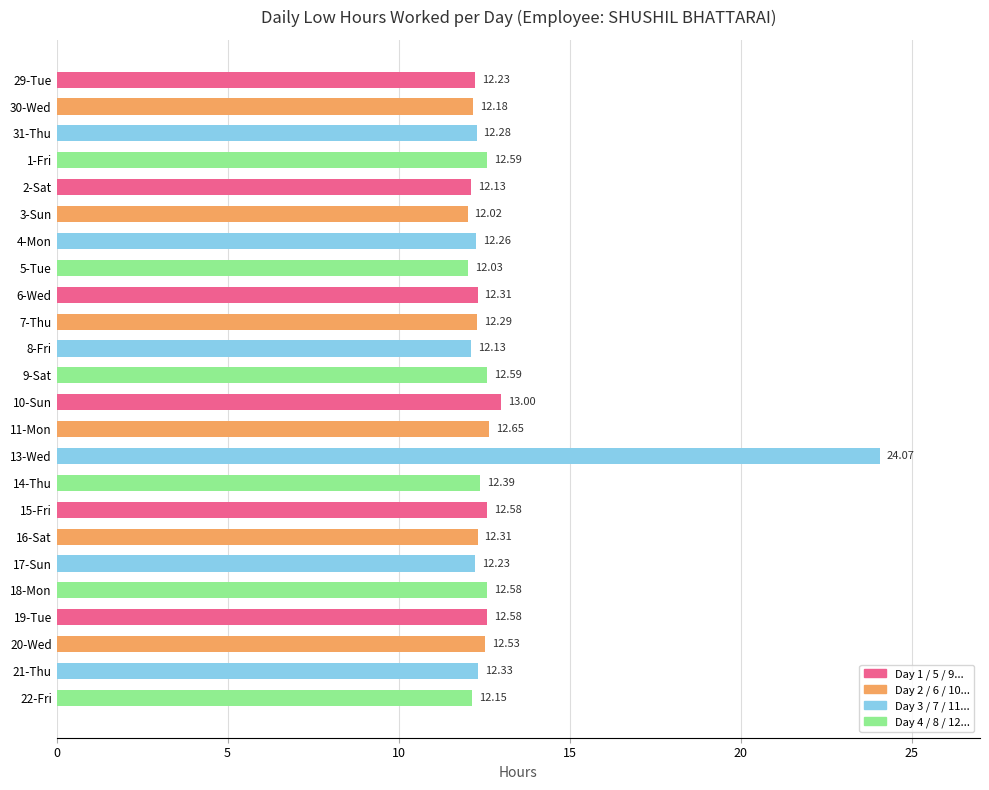

What is the change in value from 29-Tue to 6-Wed?

+0.1